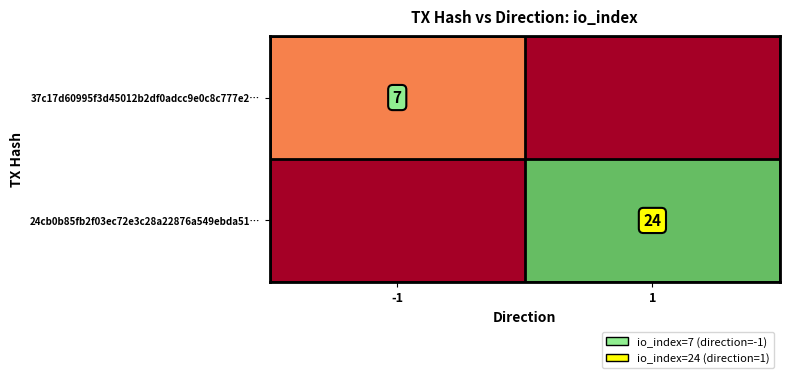

The value of 37c17d60995f3d45012b2df0adcc9e0c8c777e2… at -1 is 7. True or false?

True